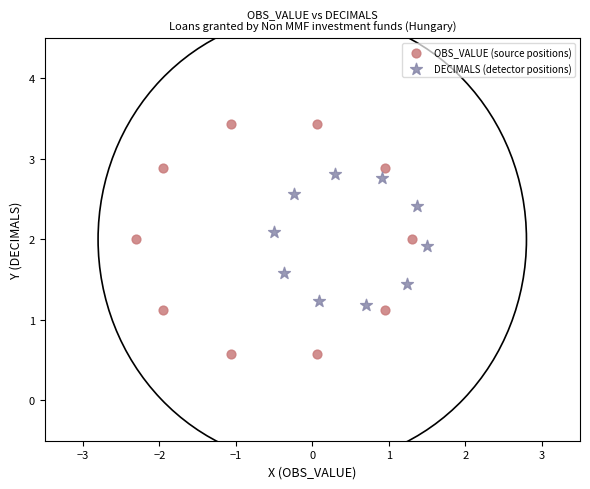

What are all the series names shown in the legend?

OBS_VALUE (source positions), DECIMALS (detector positions)